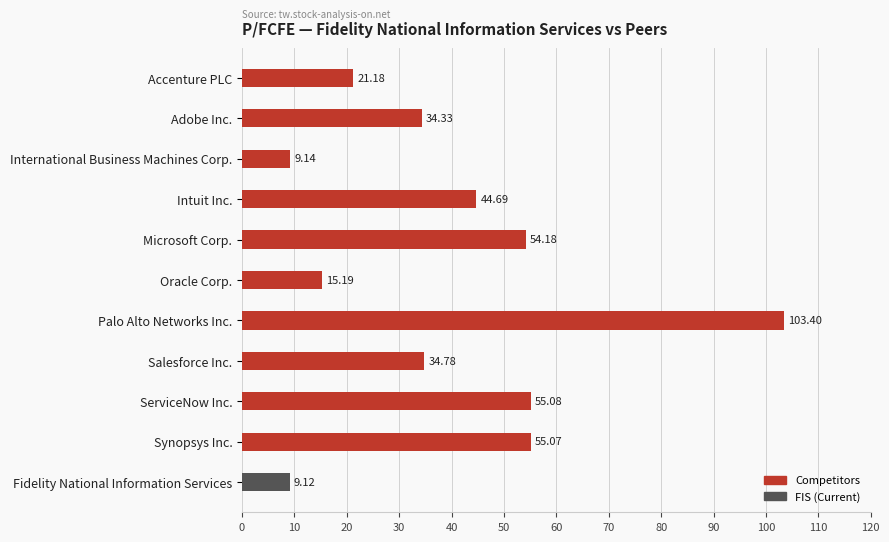

At which label is the value closest to 56?

ServiceNow Inc.